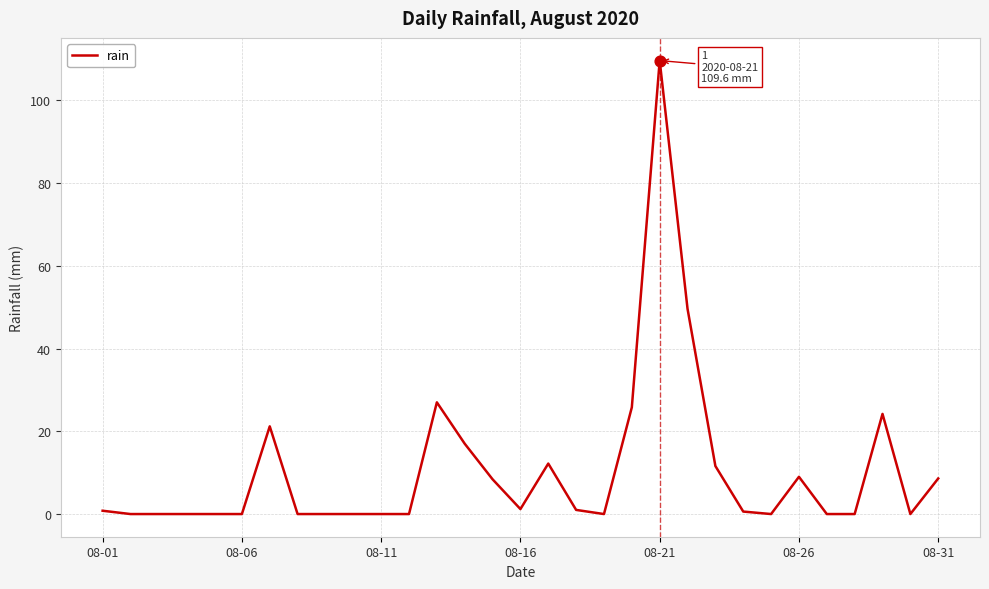

What is the maximum value shown in the chart?

109.6